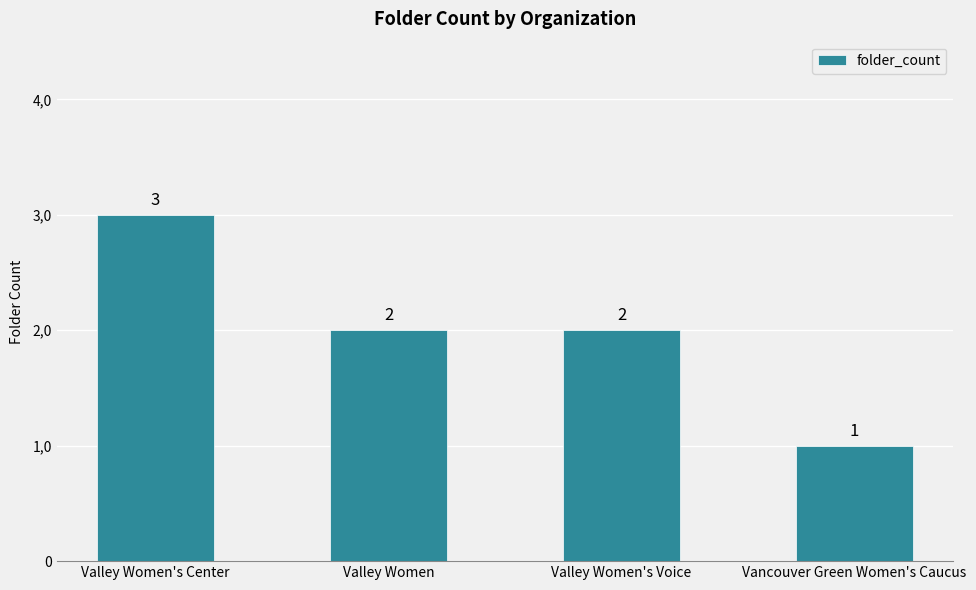

What is the minimum value shown in the chart?

1